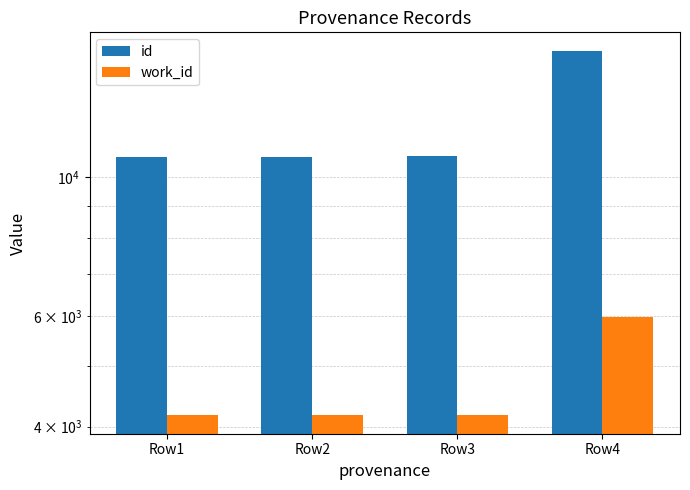

Reading right to left, list all the values displayed in this chart.

id: Row4=15925	Row3=10797	Row2=10784	Row1=10781
work_id: Row4=5990	Row3=4167	Row2=4167	Row1=4167